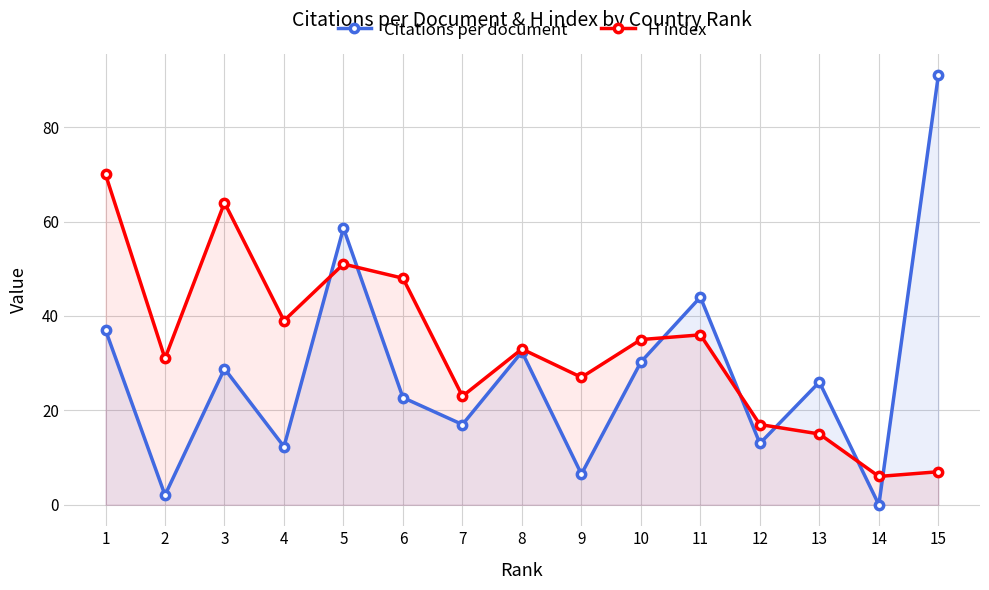

What is the lowest value of the H index series?

6.0